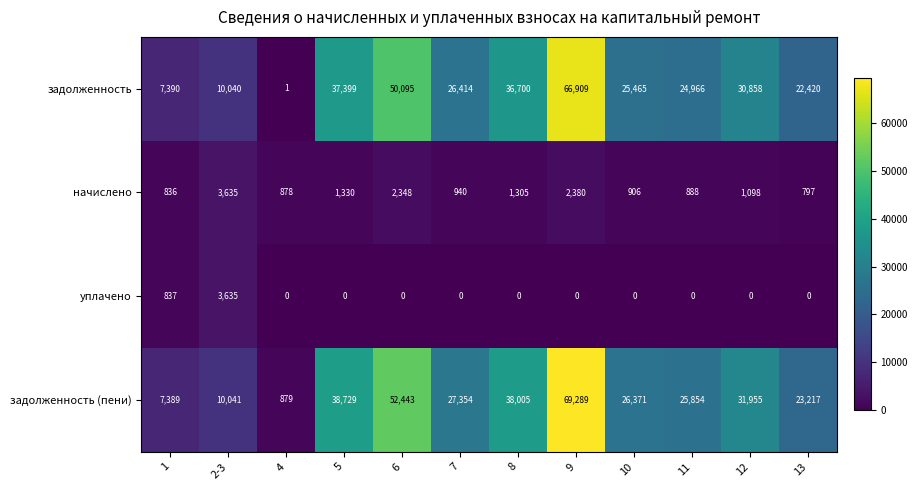

Where is начислено nearest to the value 2216?

6